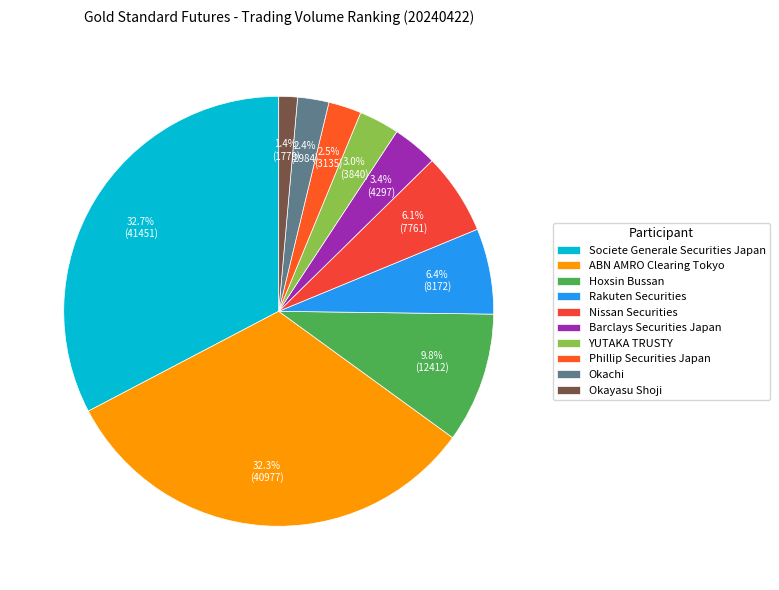

To the nearest percent, what is the difference between the largest and smallest slice percentages?

31%